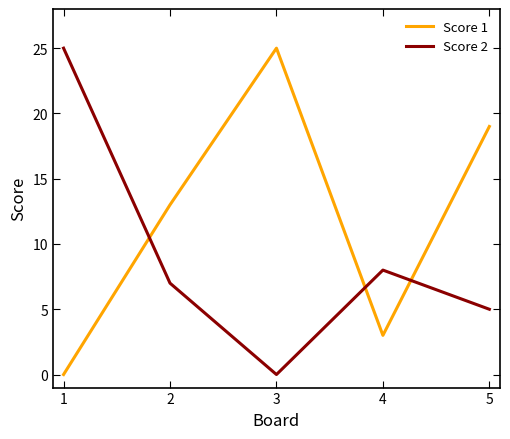

How many interior local peaks does the Score 2 series have?

1